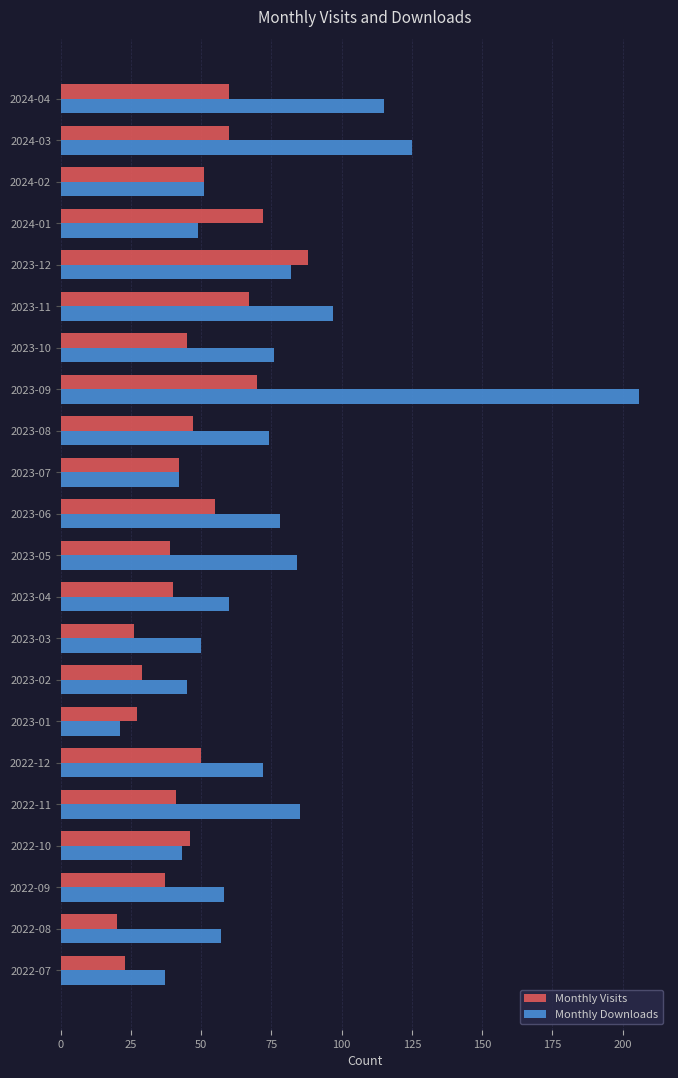

What are all the series names shown in the legend?

Monthly Visits, Monthly Downloads